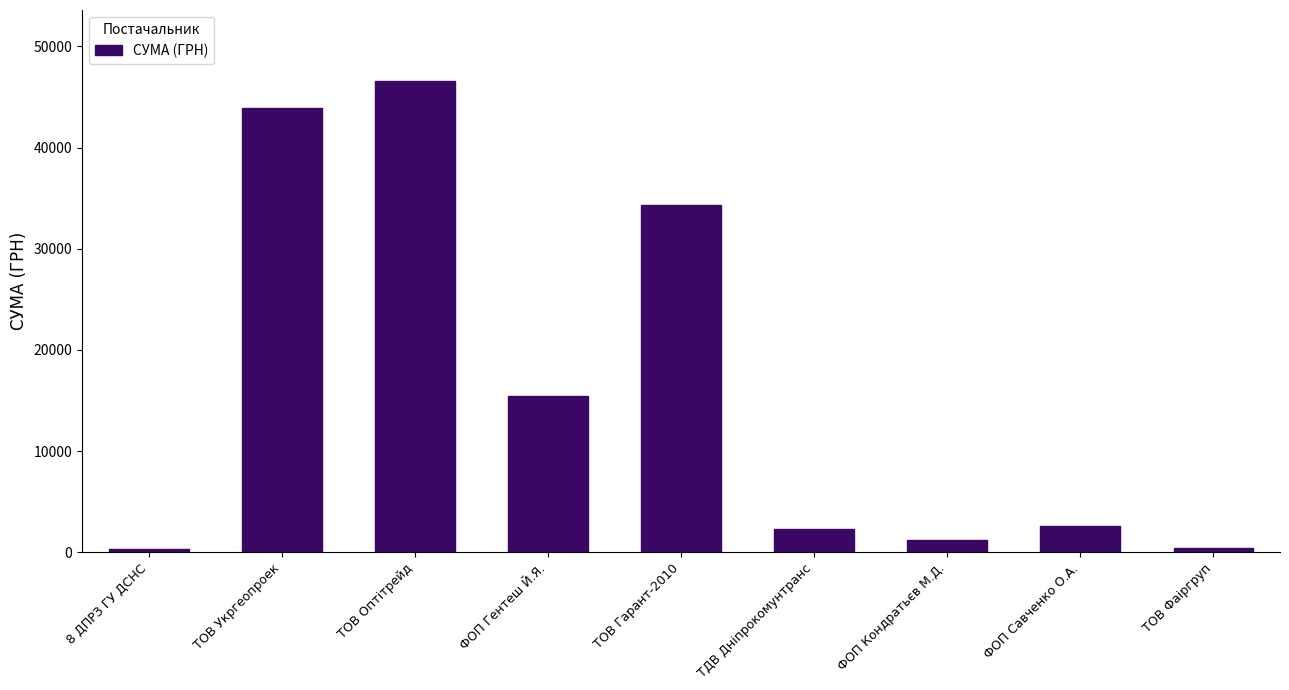

What is the label of the 8th bar from the right?

ТОВ Укргеопроек